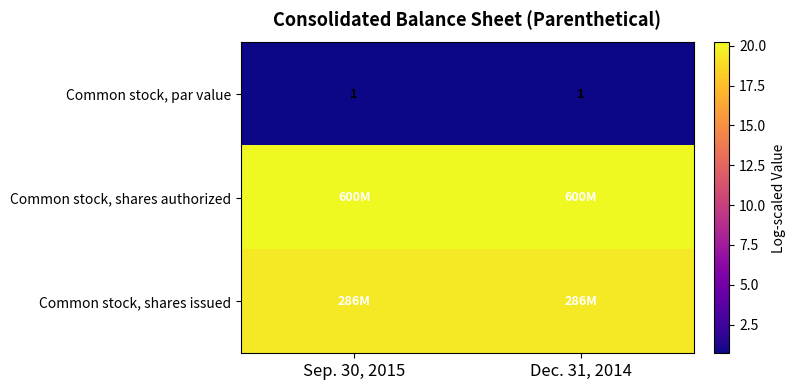

The Common stock, par value series shows 0.7 at Sep. 30, 2015. True or false?

True